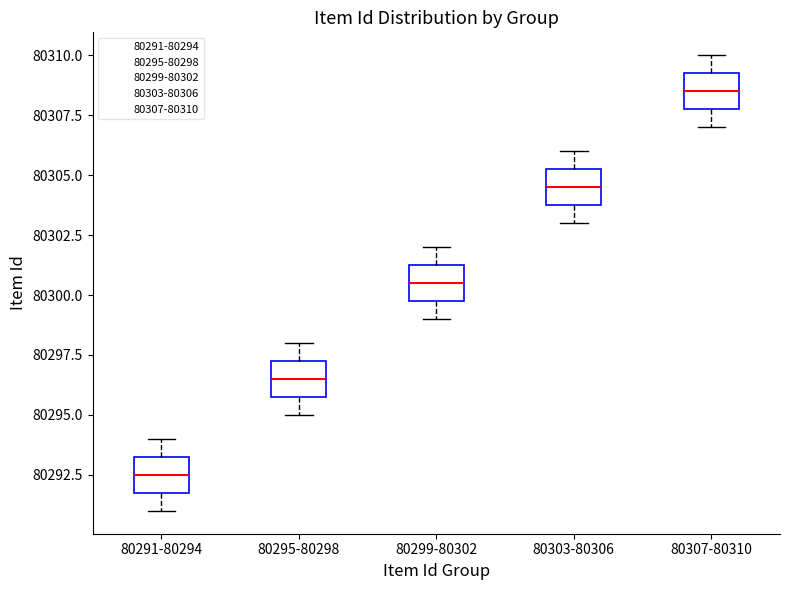

Reading left to right, read every box against the y-axis: the position of its median line, the range the box covers, and the ends of its whiskers. The values are not printed on the chart, so give them approximately, as read against the axis.

80291-80294: median 80292.5, box 80292.0 to 80293.5, whiskers 80291.0 to 80294.0
80295-80298: median 80296.5, box 80296.0 to 80297.5, whiskers 80295.0 to 80298.0
80299-80302: median 80300.5, box 80300.0 to 80301.5, whiskers 80299.0 to 80302.0
80303-80306: median 80304.5, box 80304.0 to 80305.5, whiskers 80303.0 to 80306.0
80307-80310: median 80308.5, box 80308.0 to 80309.5, whiskers 80307.0 to 80310.0